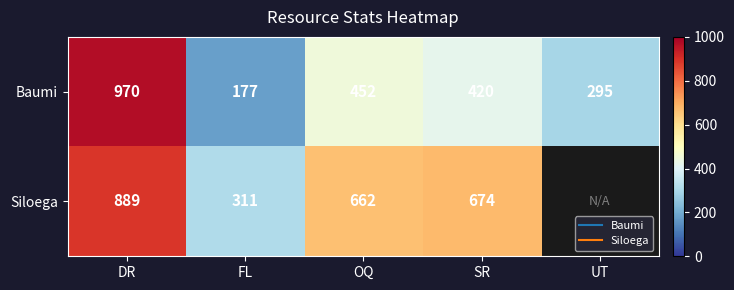

The Baumi series shows 970.0 at DR. True or false?

True